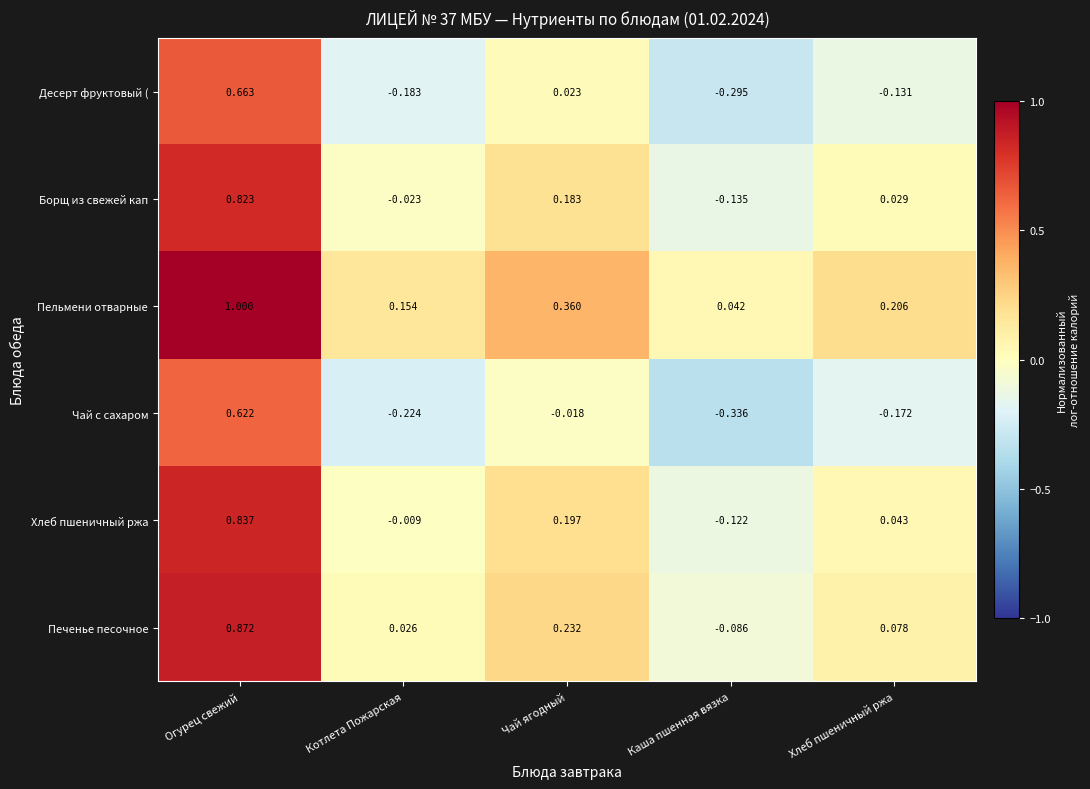

Which series has the largest total across all categories?

Пельмени отварные